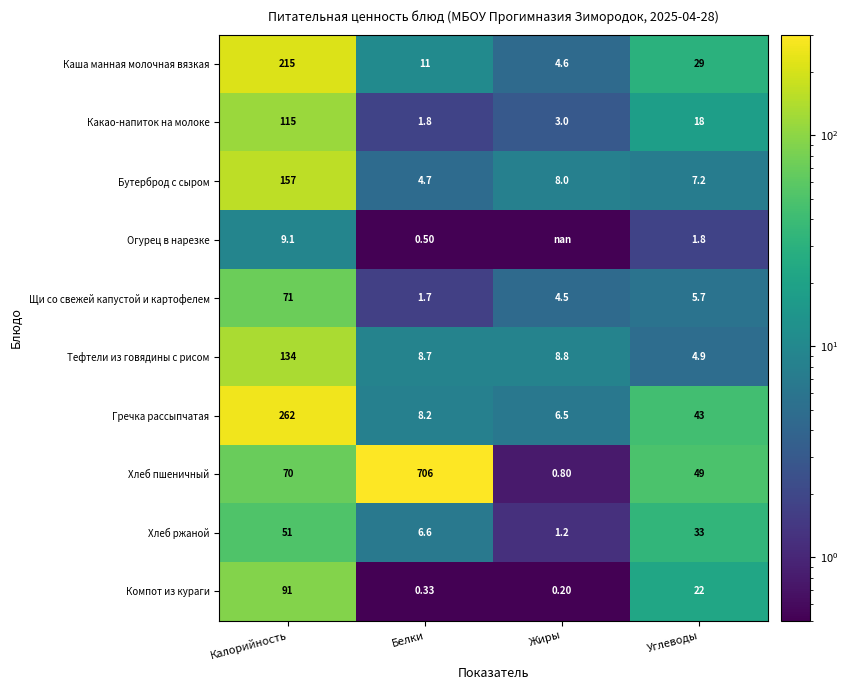

Where is Хлеб ржаной nearest to the value 26?

Углеводы